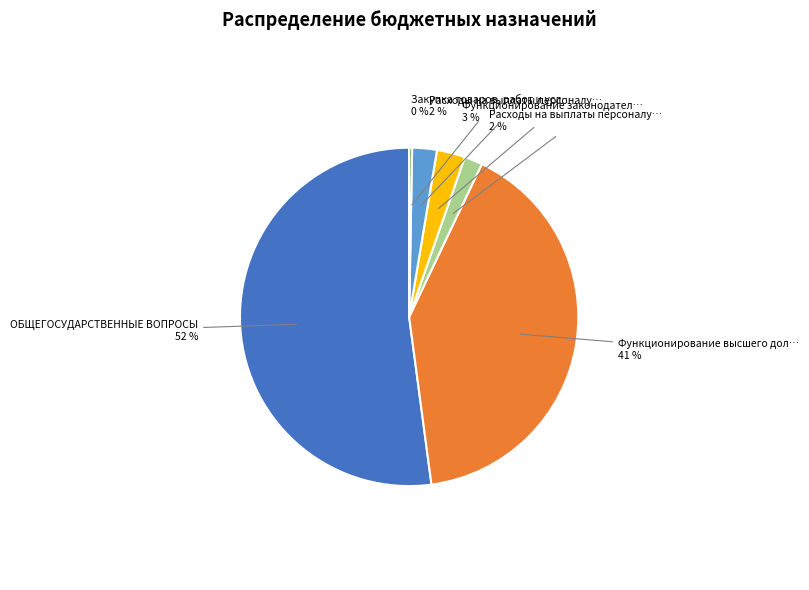

Is there a majority slice in this chart?

Yes